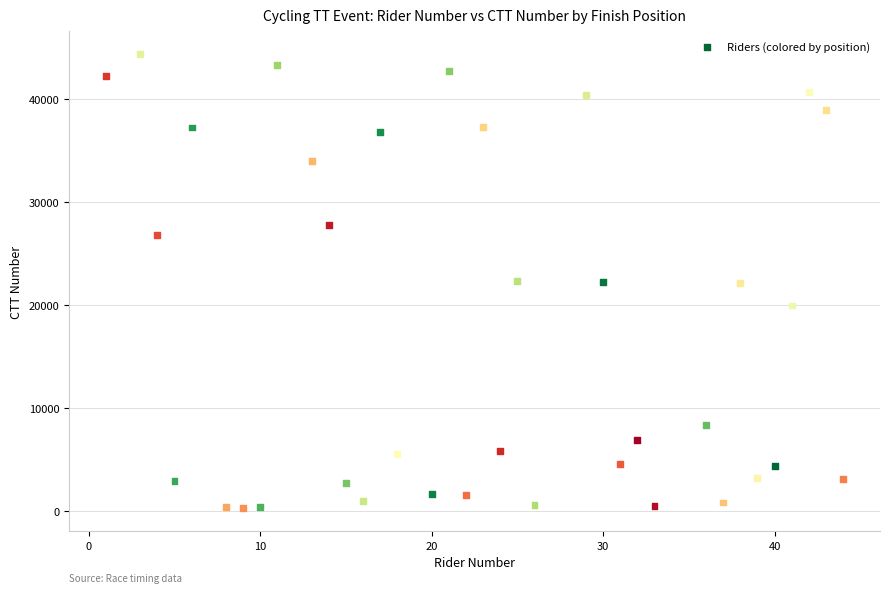

What is the range of Y values (max minus min)?

44159